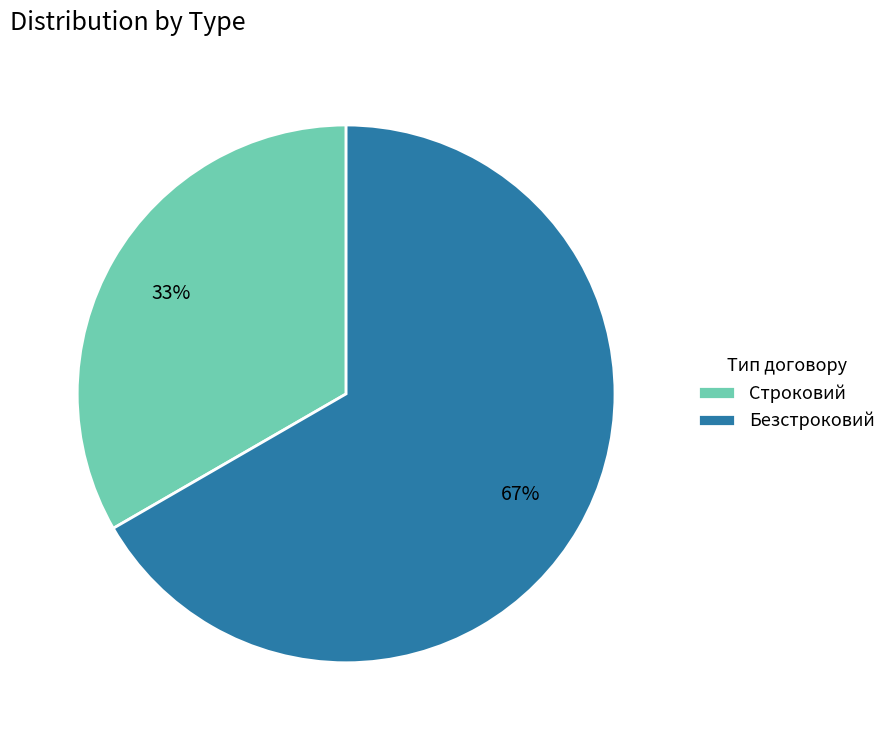

Which category accounts for the majority?

Безстроковий